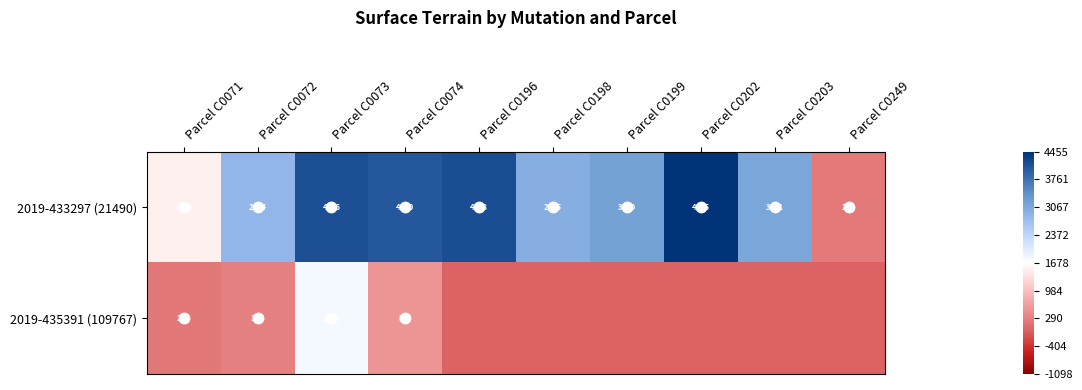

Rank the series at Parcel C0071 from highest to lowest value.

2019-433297 (21490), 2019-435391 (109767)